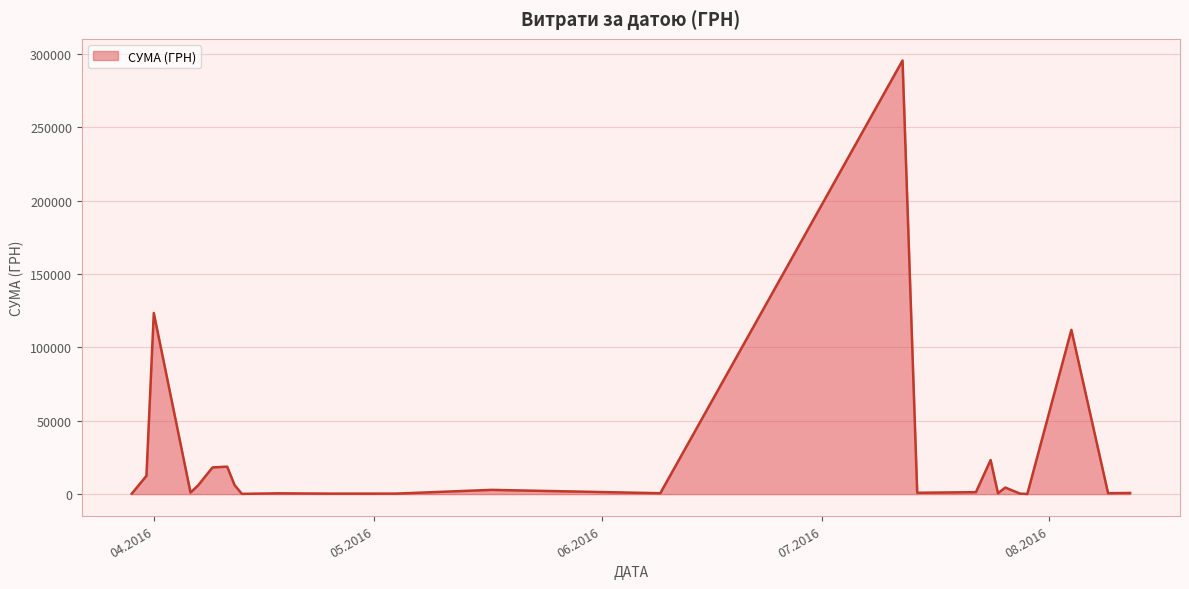

What is the greatest value displayed?

295638.6